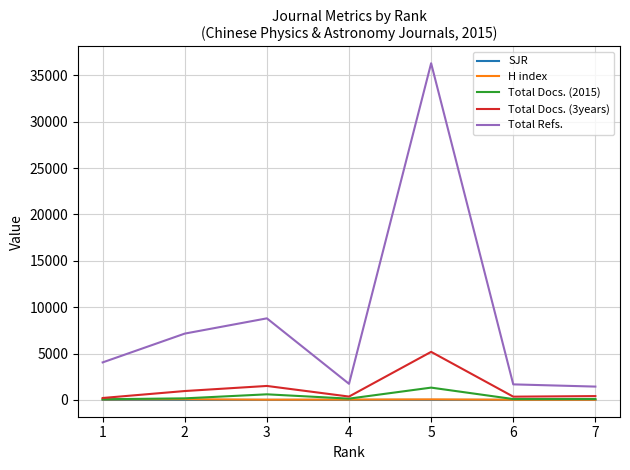

Does the chart display data point markers on the line(s)?

No